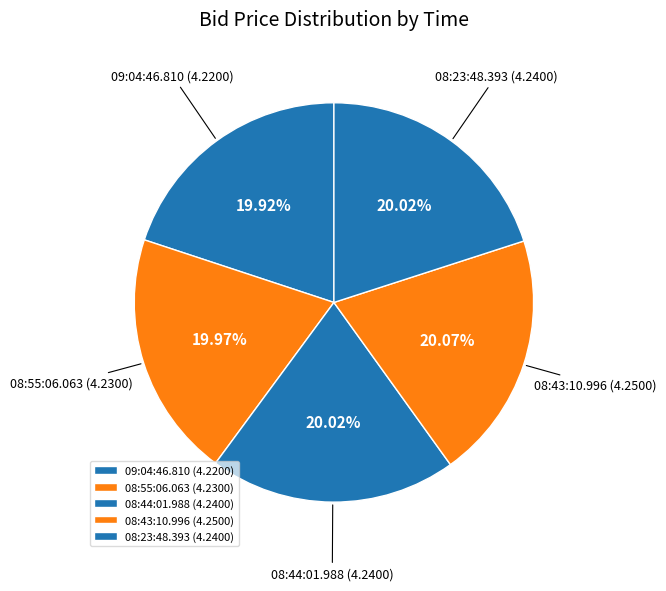

True or false: 08:44:01.988 accounts for 31% of the total.

False